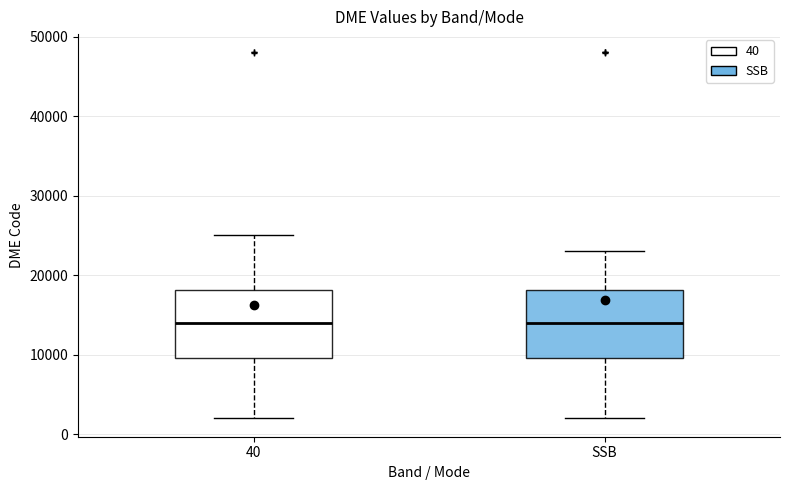

Reading left to right, transcribe this box plot: for each box, give where its median line is, the range the box spans, and where its two whiskers end, as read against the y-axis. The values are not printed on the chart, so give them approximately, as read against the axis.

40: median 14000, box 10000 to 18000, whiskers 2000 to 25000
SSB: median 14000, box 10000 to 18000, whiskers 2000 to 23000